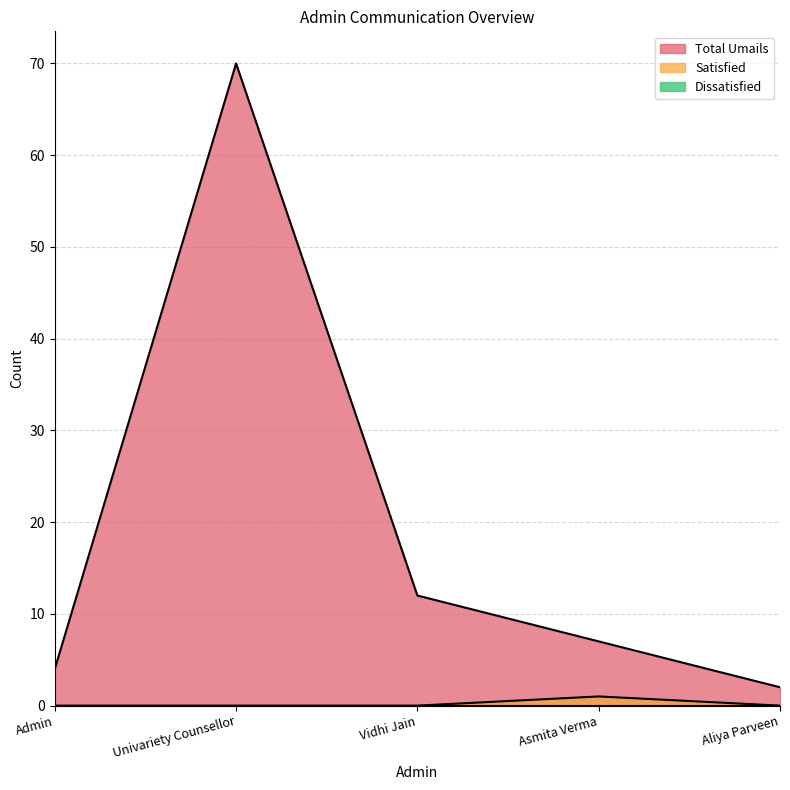

What is the spread (max minus min) of values at Univariety Counsellor?

70